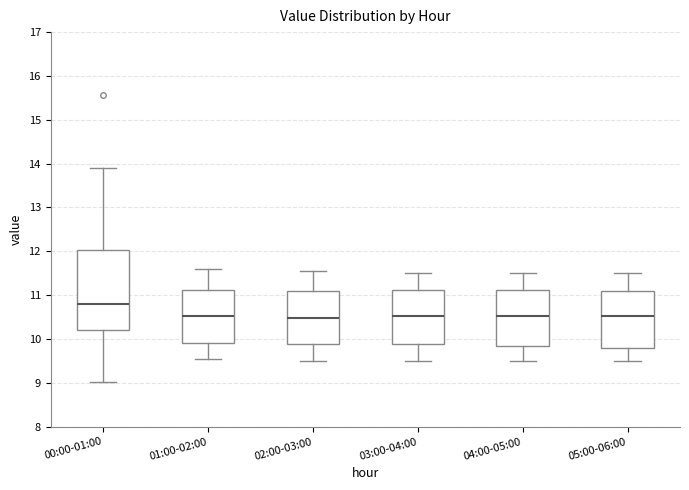

Reading left to right, read every box against the y-axis: the position of its median line, the range the box covers, and the ends of its whiskers. The values are not printed on the chart, so give them approximately, as read against the axis.

00:00-01:00: median 10.8, box 10.2 to 12.0, whiskers 9.0 to 13.9
01:00-02:00: median 10.5, box 9.9 to 11.1, whiskers 9.6 to 11.6
02:00-03:00: median 10.5, box 9.9 to 11.1, whiskers 9.5 to 11.6
03:00-04:00: median 10.5, box 9.9 to 11.1, whiskers 9.5 to 11.5
04:00-05:00: median 10.5, box 9.8 to 11.1, whiskers 9.5 to 11.5
05:00-06:00: median 10.5, box 9.8 to 11.1, whiskers 9.5 to 11.5